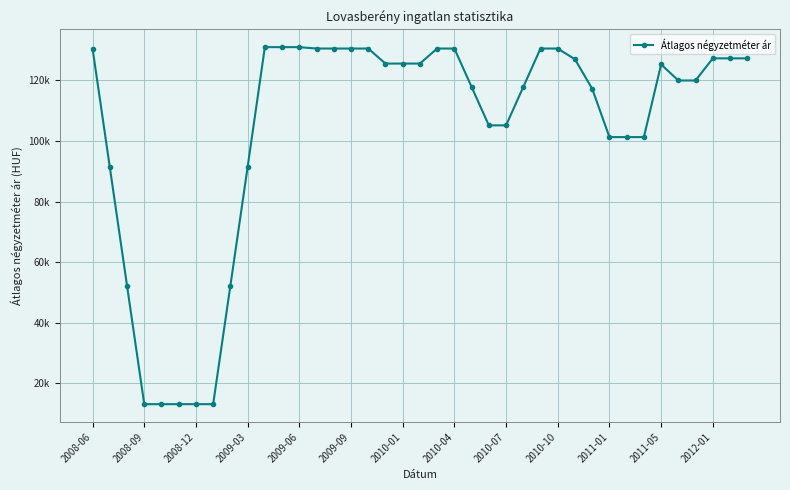

What is the maximum value shown in the chart?

131018